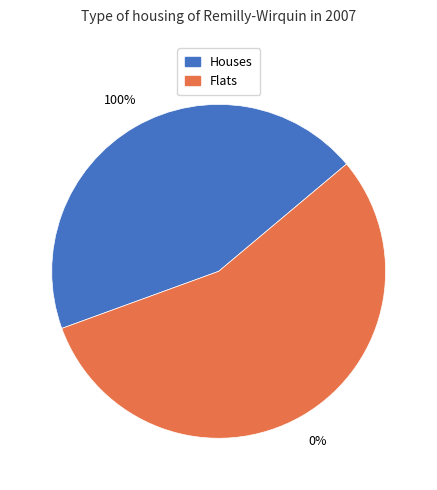

Between 4 and 2, which is larger?

4